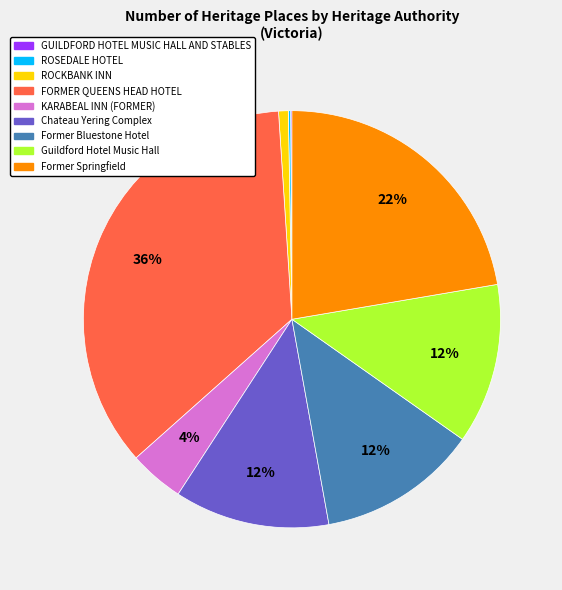

Which slice is the largest?

FORMER QUEENS HEAD HOTEL